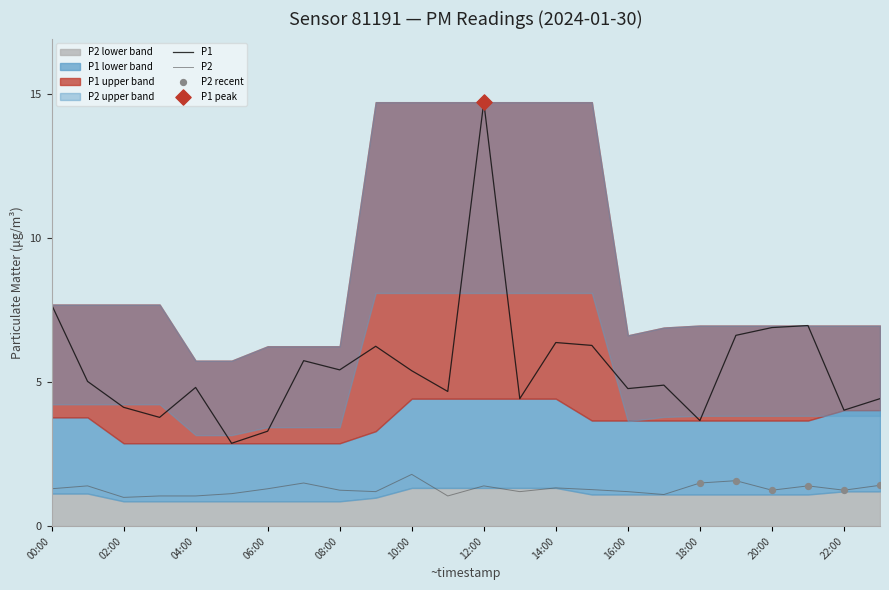

What is the total value across all series at 06:00?

4.6